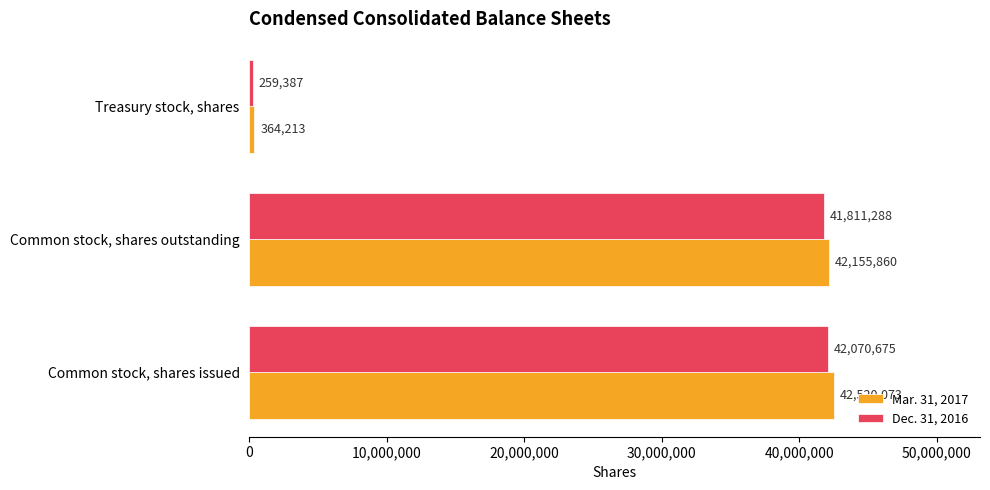

Is the value of Dec. 31, 2016 at Treasury stock, shares greater than the value of Mar. 31, 2017 at Common stock, shares issued?

No